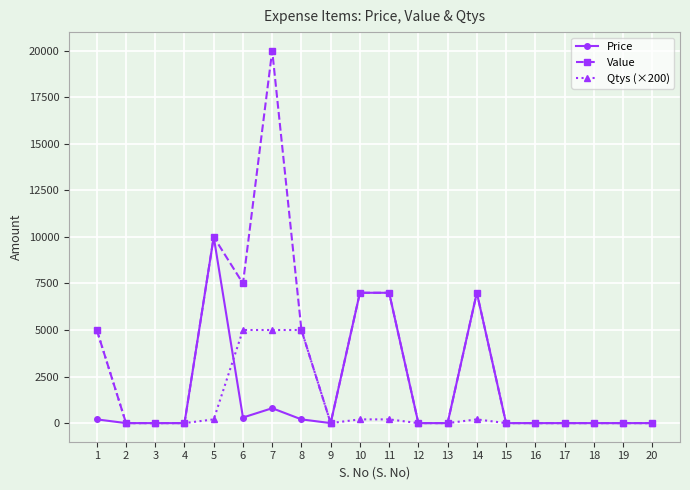

The Value series shows 0 at 13. True or false?

True